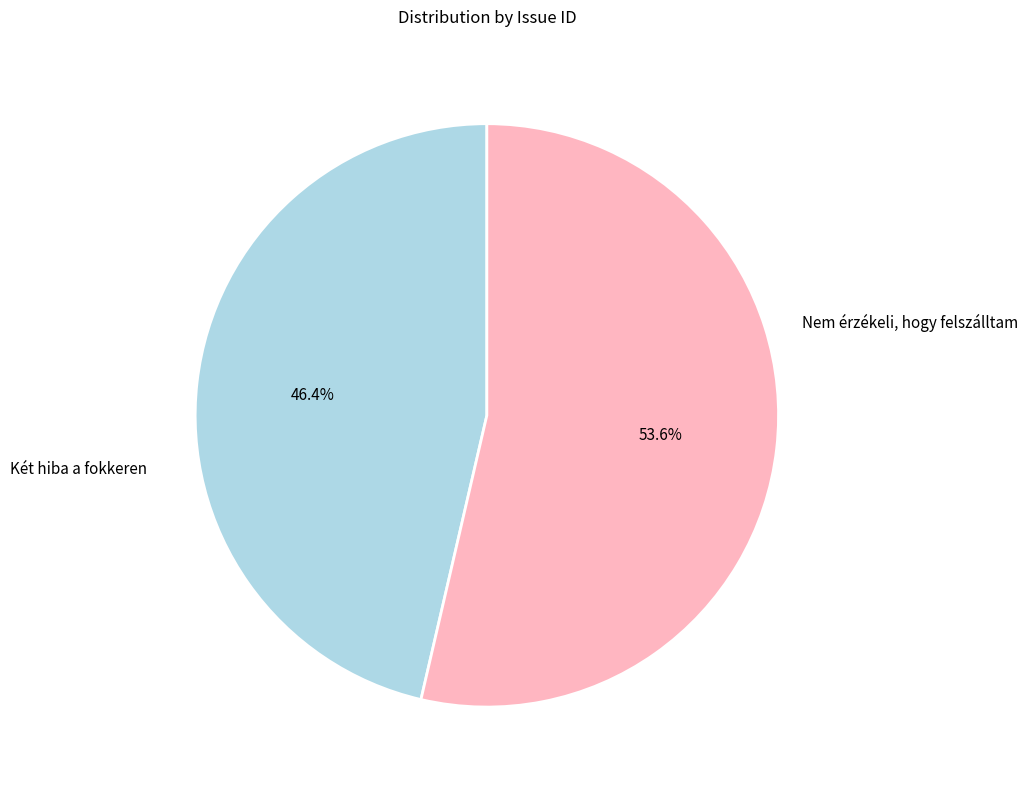

Is there any slice that represents more than half of the pie?

Yes